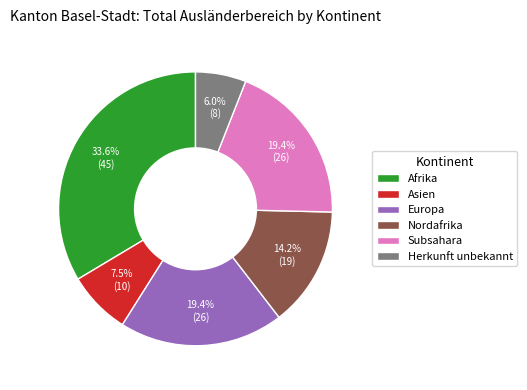

Is it true that Subsahara is 19% of the pie?

True